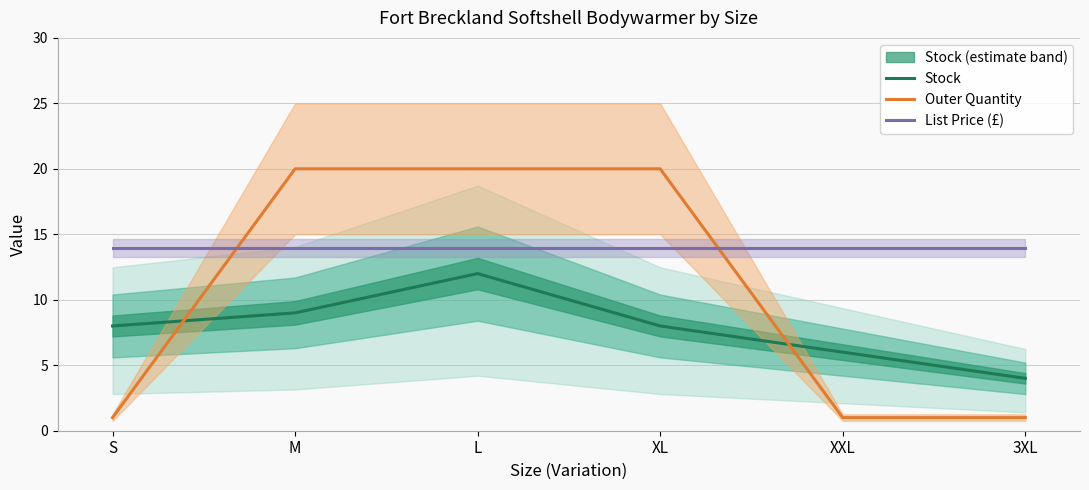

The value of List Price (£) at XL is 3.5. True or false?

False